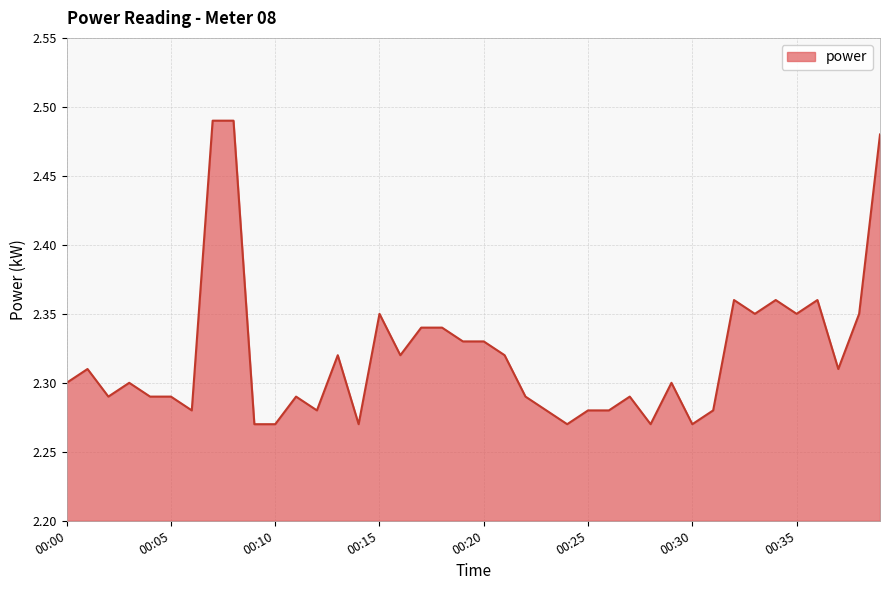

Which category has the lowest value across all series?

00:09